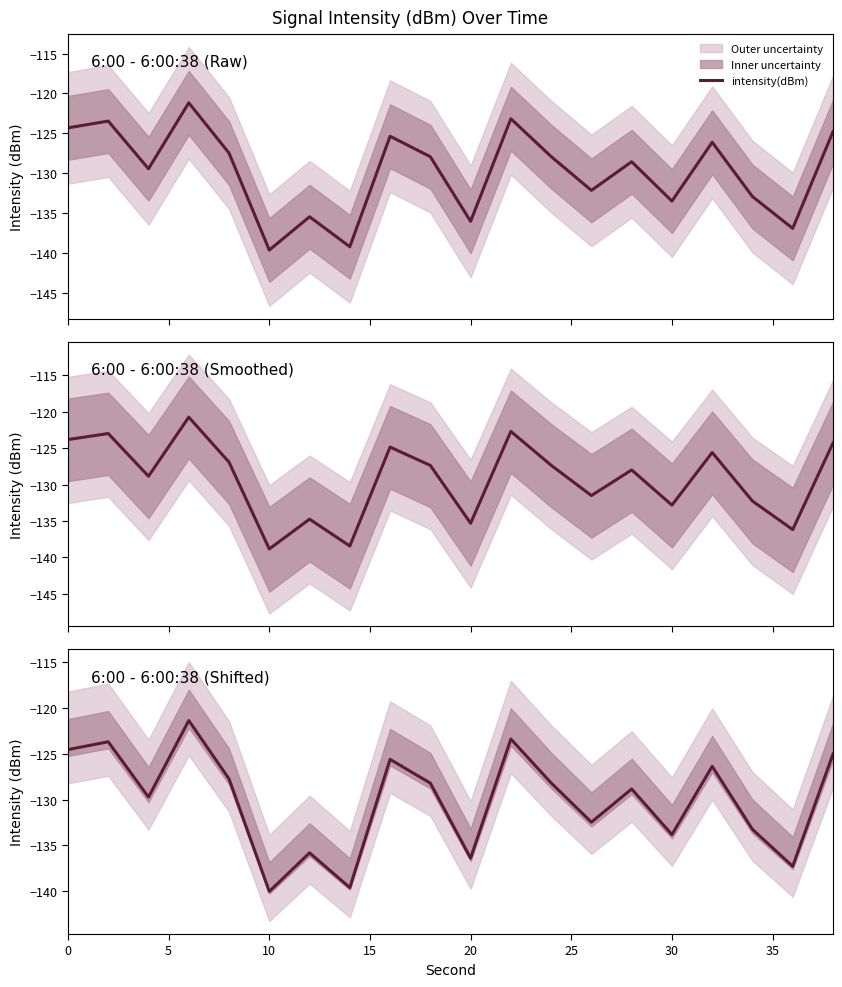

What is the sum of all values?

-2601.5